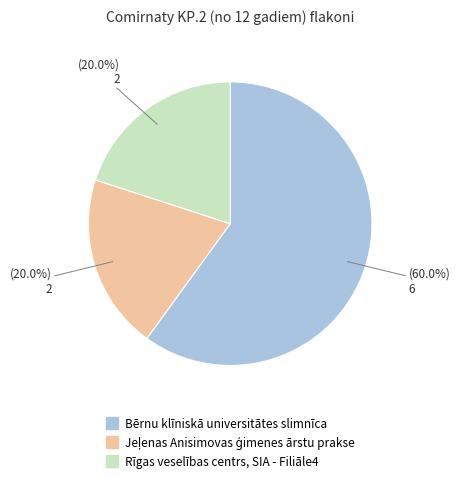

Count the number of slices in the pie.

3